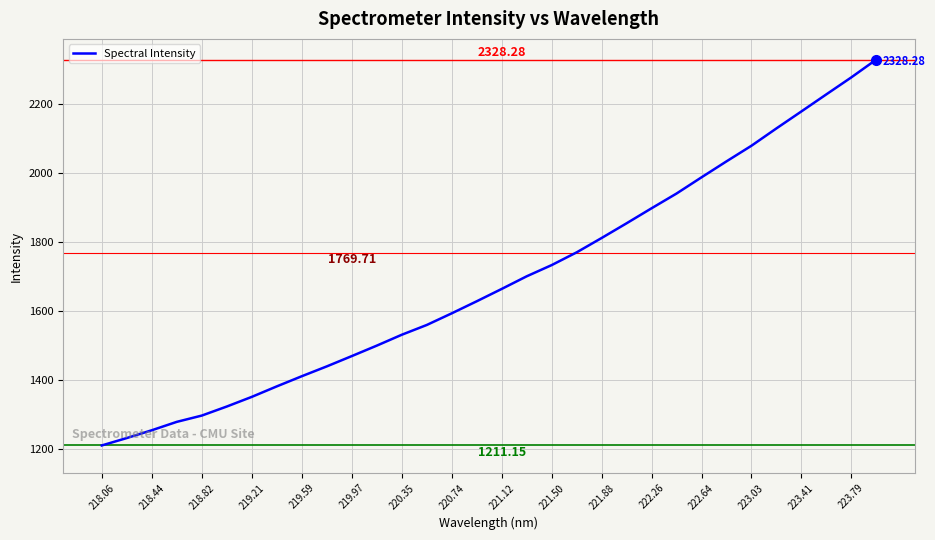

What is the difference between the maximum and minimum values?

1117.1